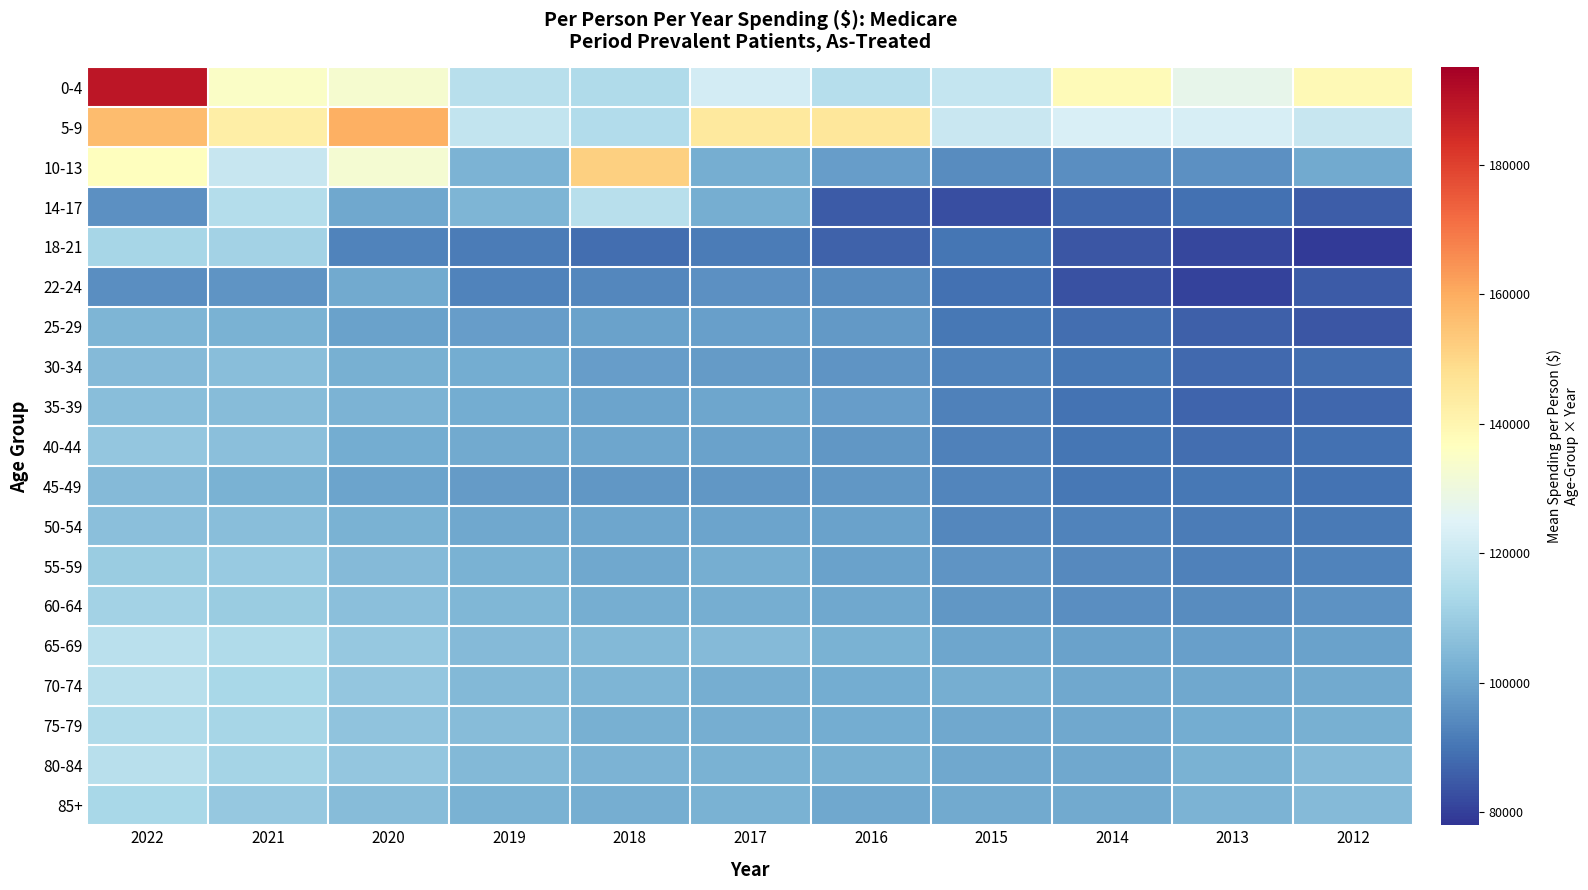

Between 2016 and 2021, which is larger?

2021